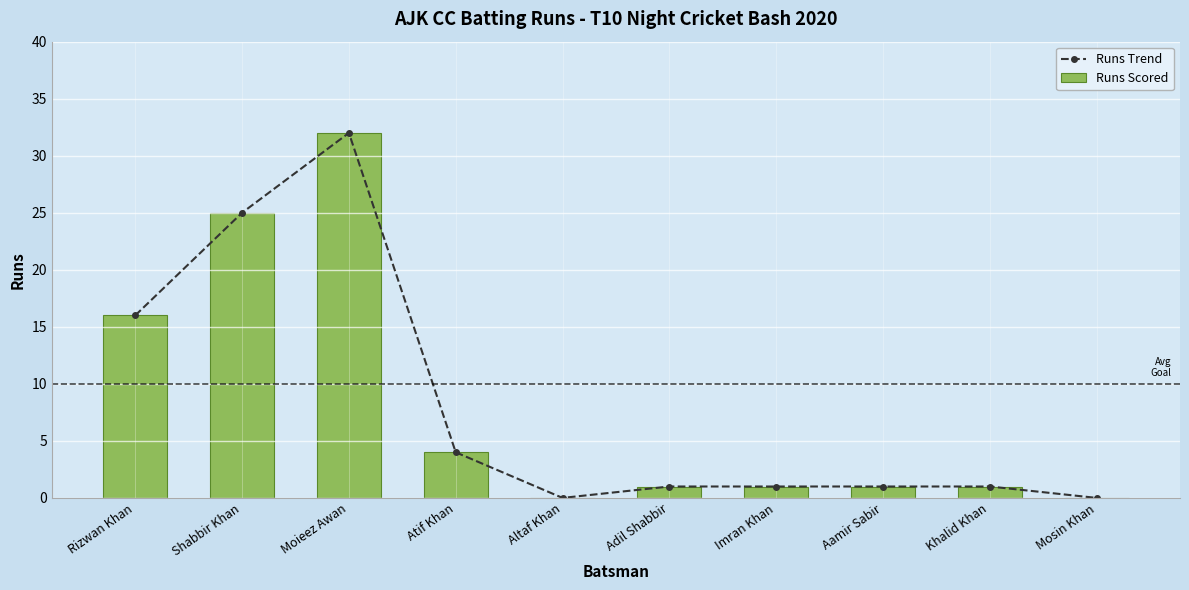

What is the sum of all Runs Scored values?

81